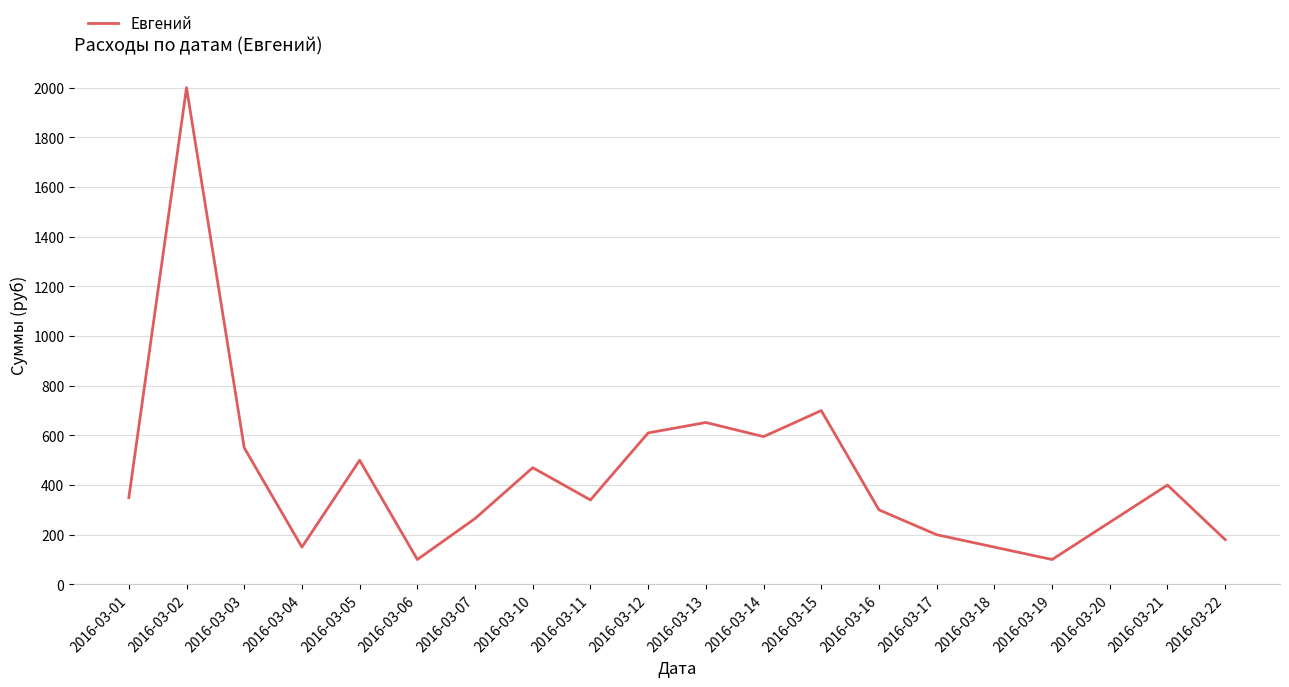

Reading right to left, what are all the values shown in this chart?

2016-03-22=180.0	2016-03-21=400.0	2016-03-20=250.0	2016-03-19=100.0	2016-03-18=150.0	2016-03-17=200.0	2016-03-16=300.0	2016-03-15=700.0	2016-03-14=595.0	2016-03-13=652.0	2016-03-12=610.0	2016-03-11=340.0	2016-03-10=470.0	2016-03-07=265.0	2016-03-06=100.0	2016-03-05=500.0	2016-03-04=150.0	2016-03-03=550.0	2016-03-02=2000.8	2016-03-01=349.0